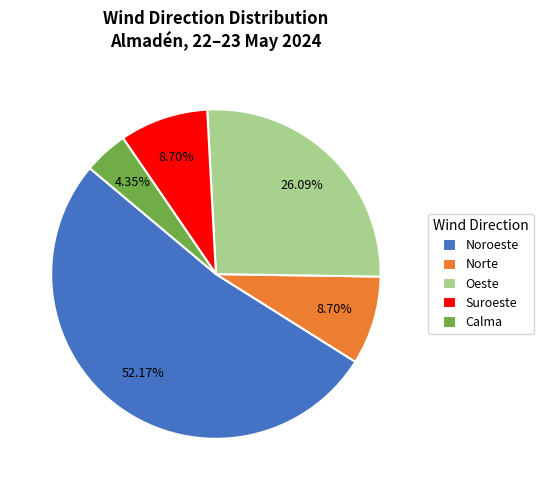

What percentage do Calma and Suroeste together represent?

13.0%